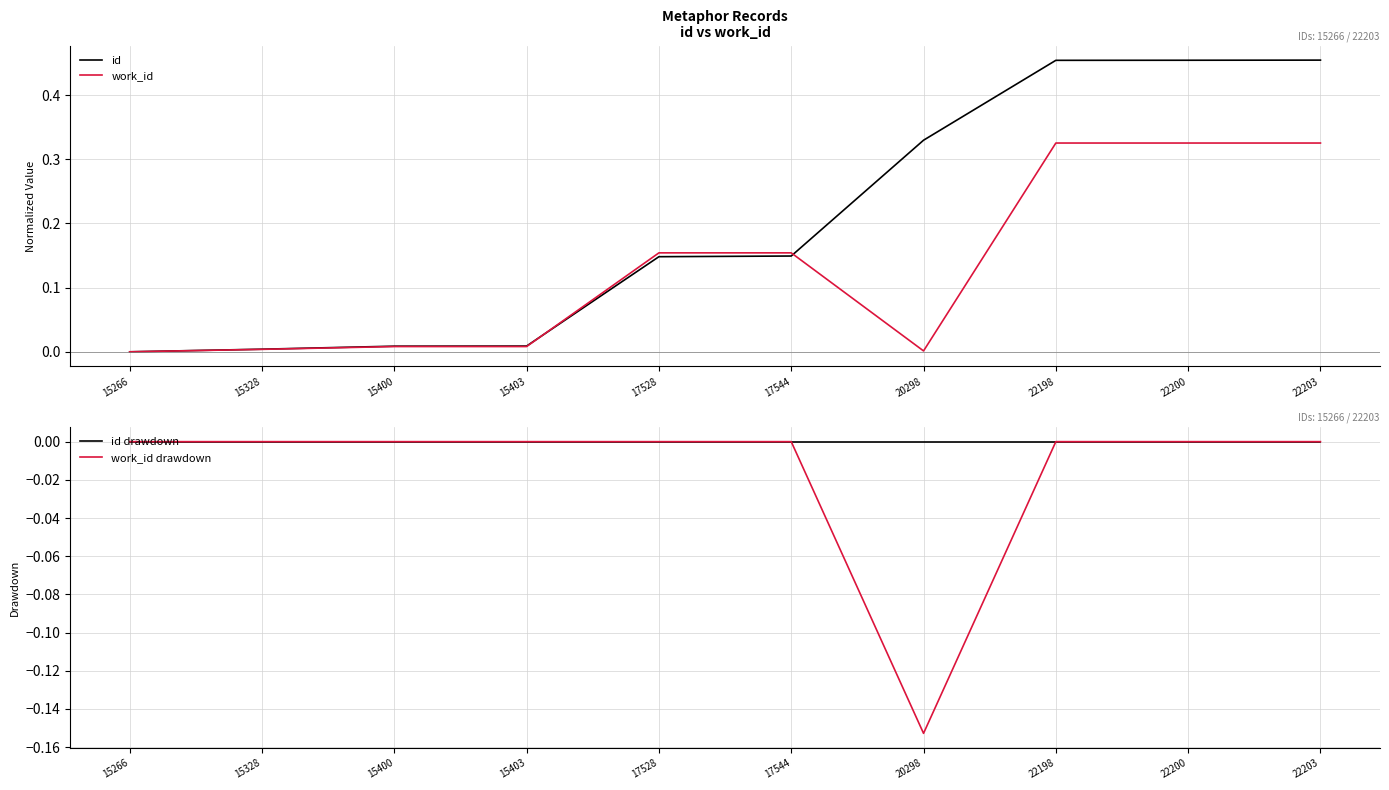

True or false: id drawdown and id intersect in this chart.

False